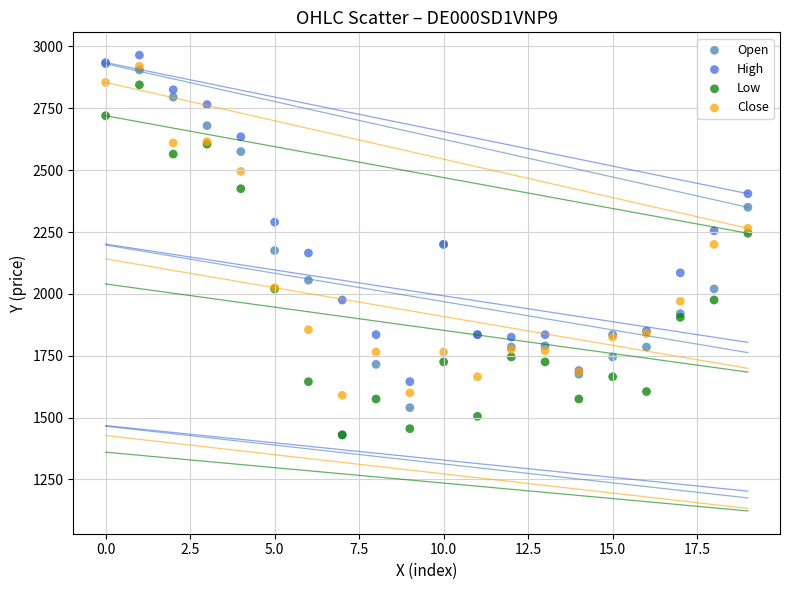

What are all the series names shown in the legend?

Open, High, Low, Close